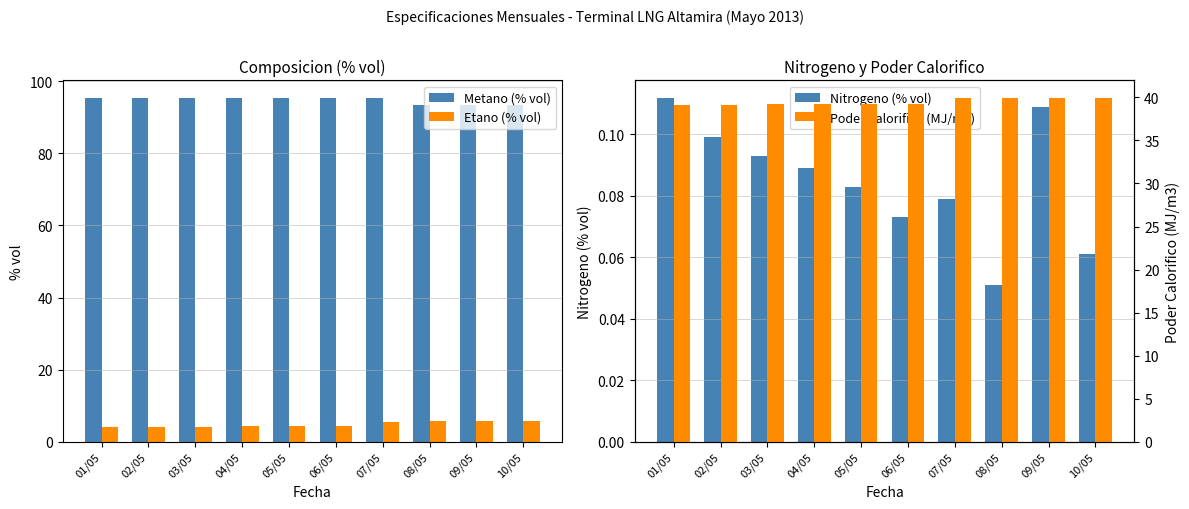

Reading right to left, transcribe all the data shown in this chart.

Metano (% vol): 93.4	93.4	93.5	95.3	95.4	95.4	95.4	95.4	95.4	95.4
Etano (% vol): 5.7	5.6	5.6	5.6	4.4	4.4	4.2	4.2	4.2	4.2
Nitrogeno (% vol): 0.1	0.1	0.1	0.1	0.1	0.1	0.1	0.1	0.1	0.1
Poder Calorifico (MJ/m3): 40.0	40.0	40.0	39.9	39.2	39.2	39.2	39.2	39.2	39.2